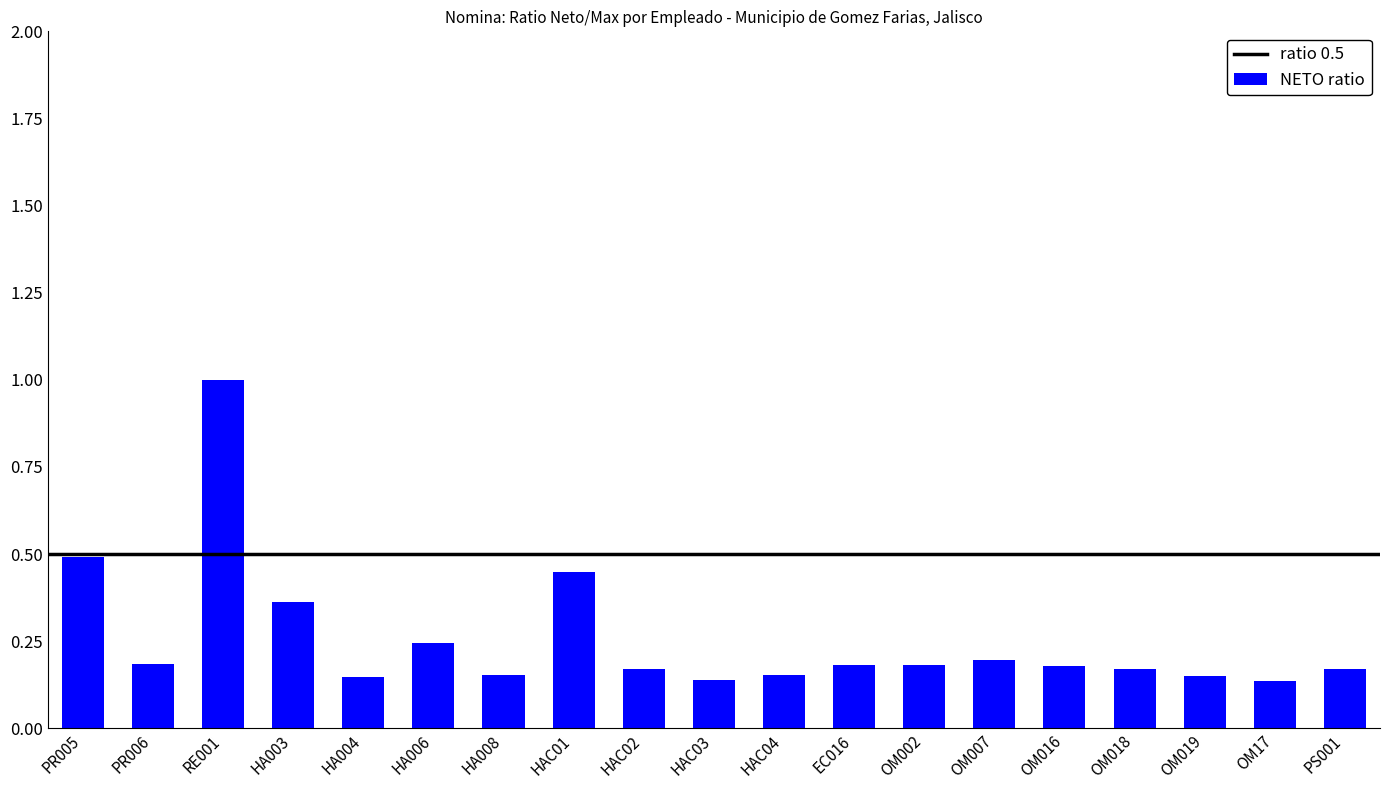

What is the label of the 4th bar from the right?

OM018